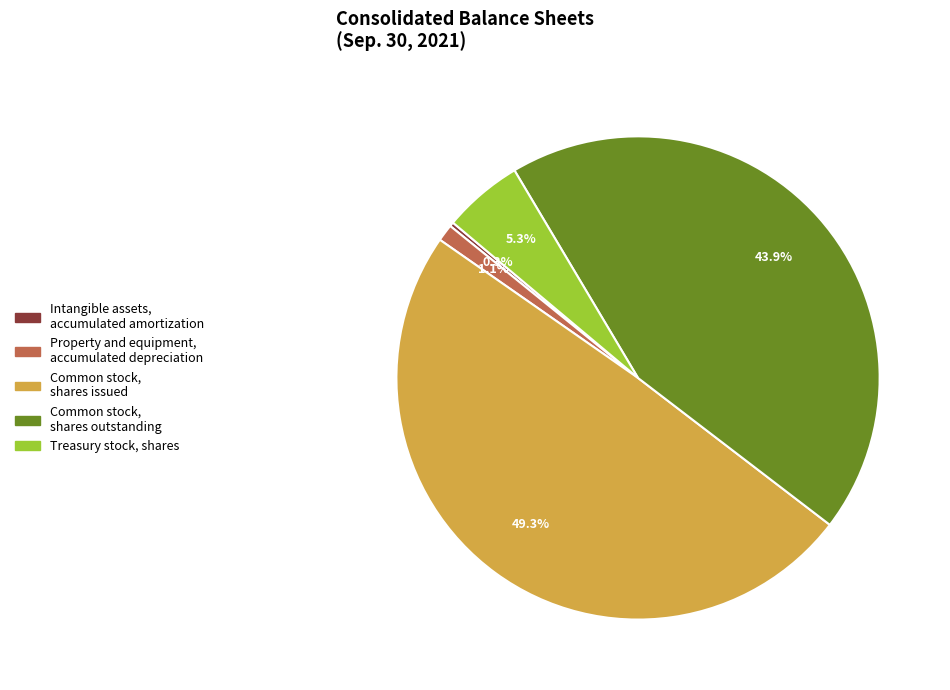

What percentage is NOT represented by Property and equipment, accumulated depreciation?

98.9%